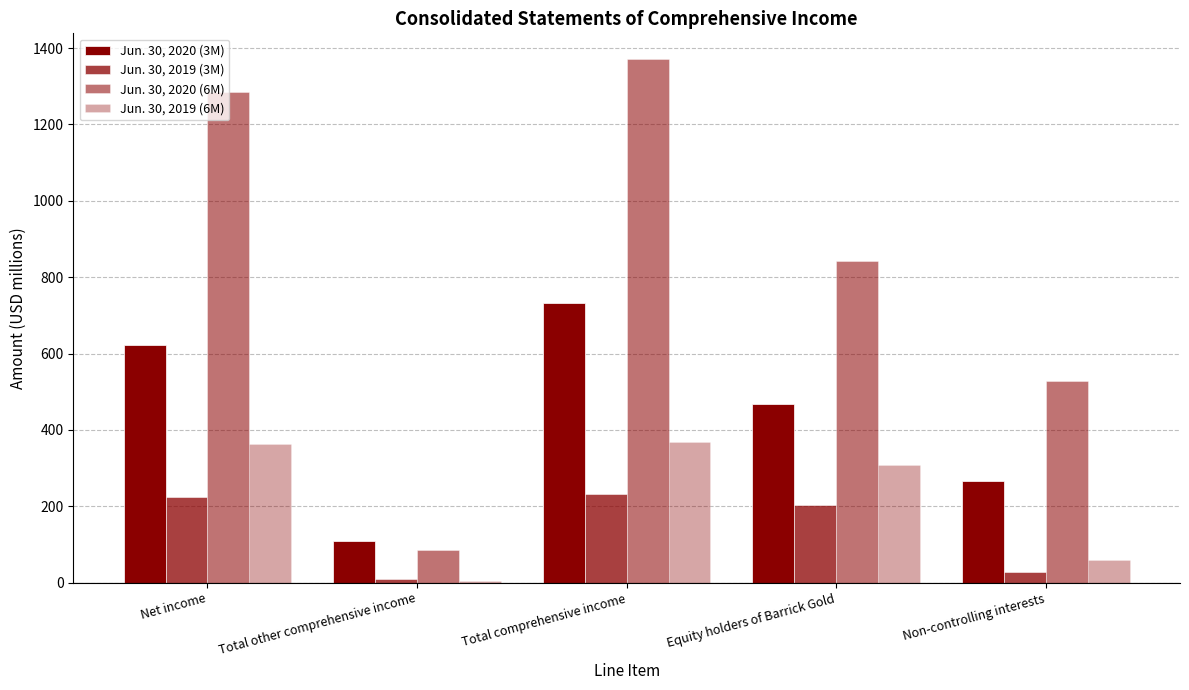

Reading right to left, extract all data points from this chart.

Jun. 30, 2020 (3M): Non-controlling interests=265	Equity holders of Barrick Gold=467	Total comprehensive income=732	Total other comprehensive income=110	Net income=622
Jun. 30, 2019 (3M): Non-controlling interests=29	Equity holders of Barrick Gold=204	Total comprehensive income=233	Total other comprehensive income=10	Net income=223
Jun. 30, 2020 (6M): Non-controlling interests=528	Equity holders of Barrick Gold=842	Total comprehensive income=1370	Total other comprehensive income=85	Net income=1285
Jun. 30, 2019 (6M): Non-controlling interests=58	Equity holders of Barrick Gold=309	Total comprehensive income=367	Total other comprehensive income=4	Net income=363